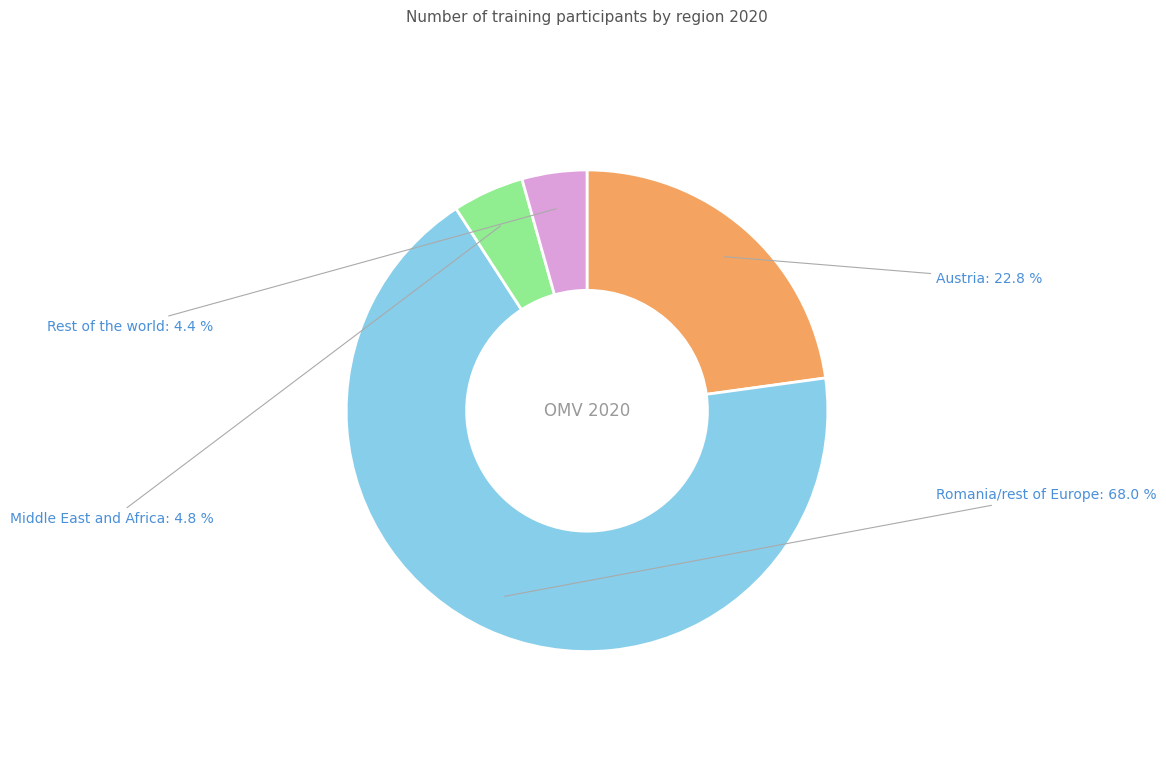

Does any single category account for the majority?

Yes